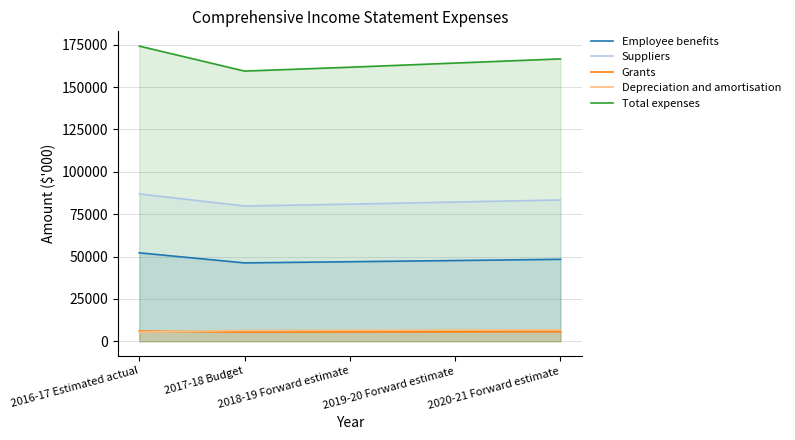

How many values in the Depreciation and amortisation series are below 6459?

2